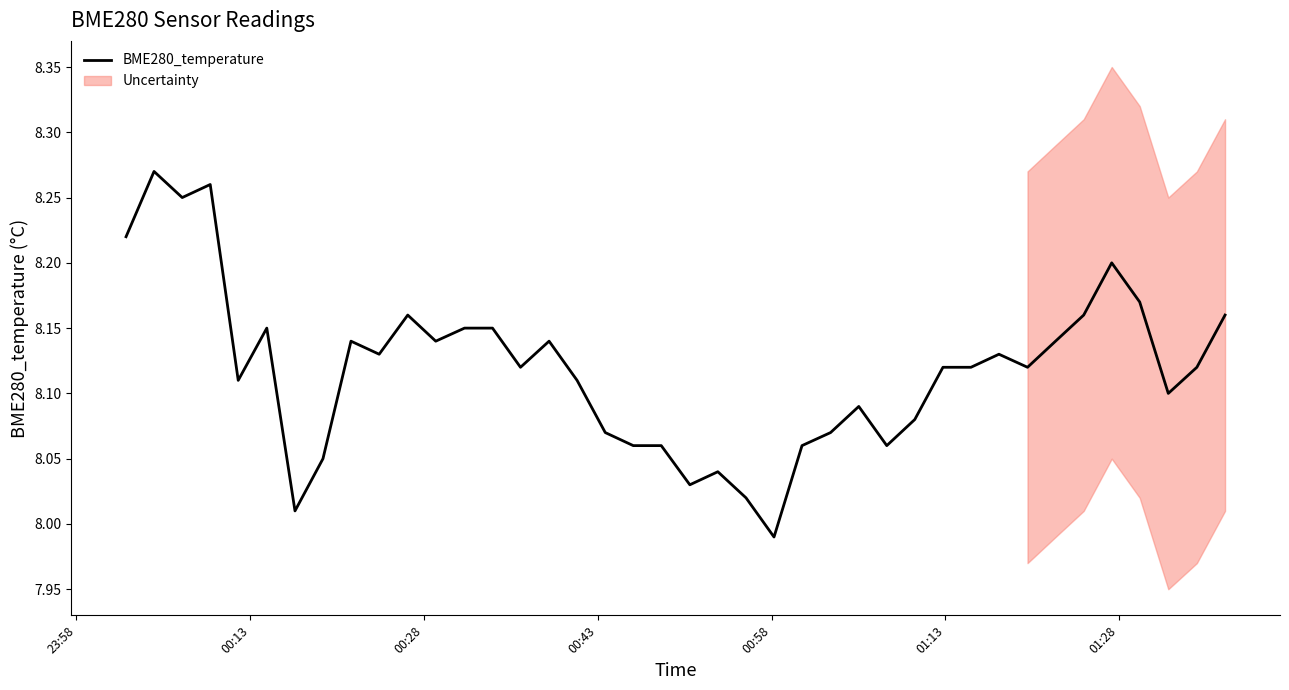

How many interior local valleys (lower than both neighbors) does the data have?

11